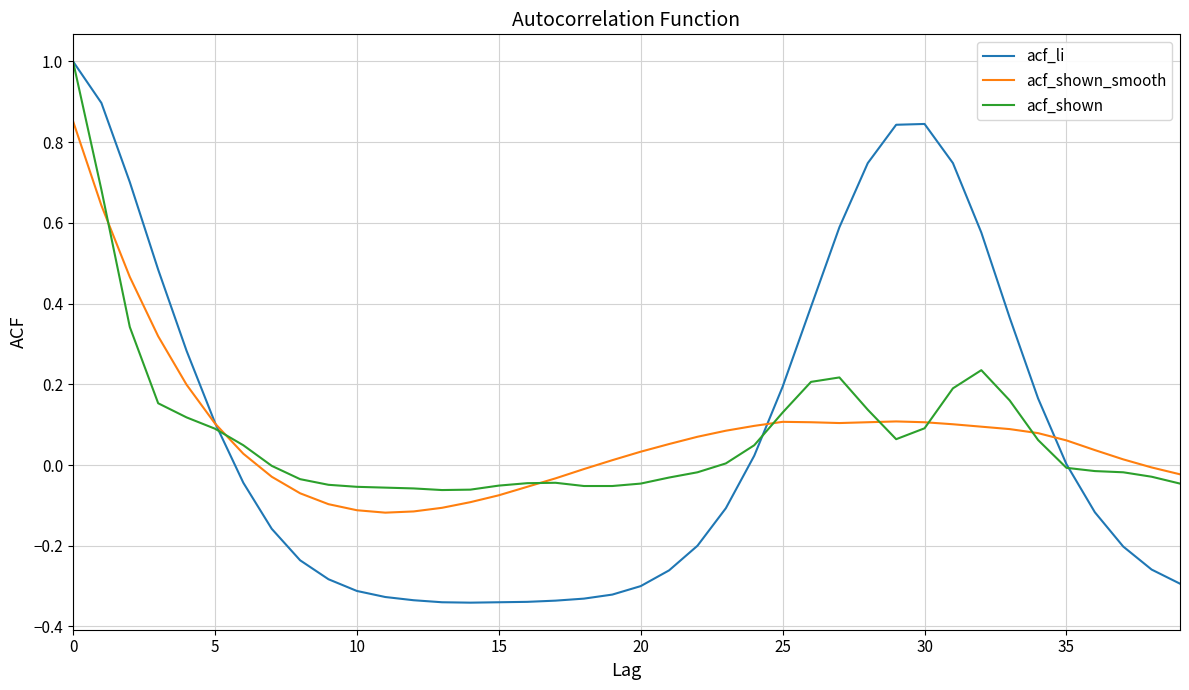

Which series has the widest spread of values?

acf_li